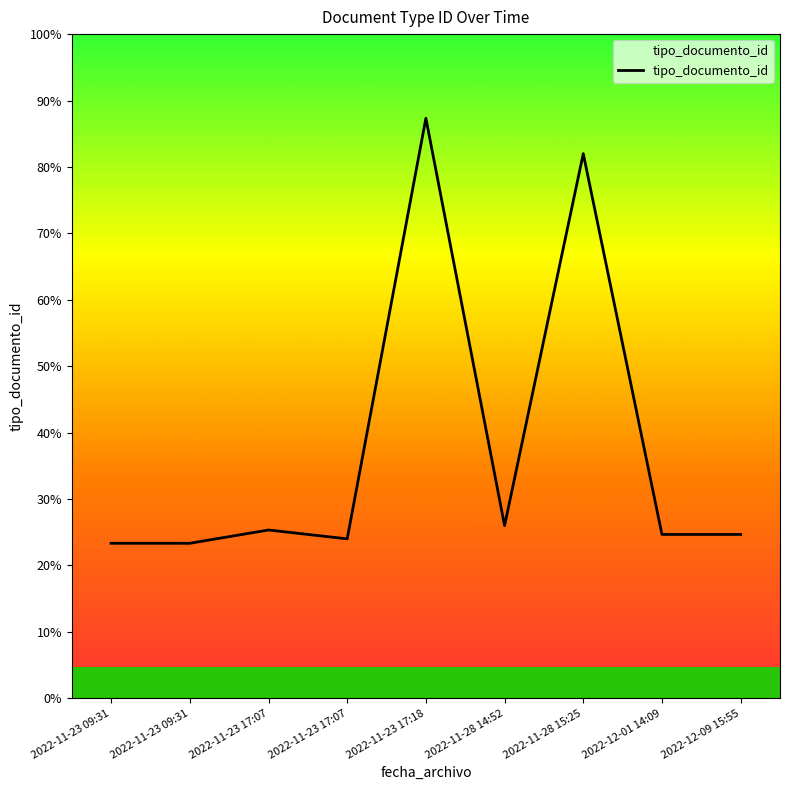

Rank the categories by value from highest to lowest.

2022-11-23 17:18, 2022-11-28 15:25, 2022-11-28 14:52, 2022-11-23 17:07, 2022-12-01 14:09, 2022-12-09 15:55, 2022-11-23 17:07, 2022-11-23 09:31, 2022-11-23 09:31